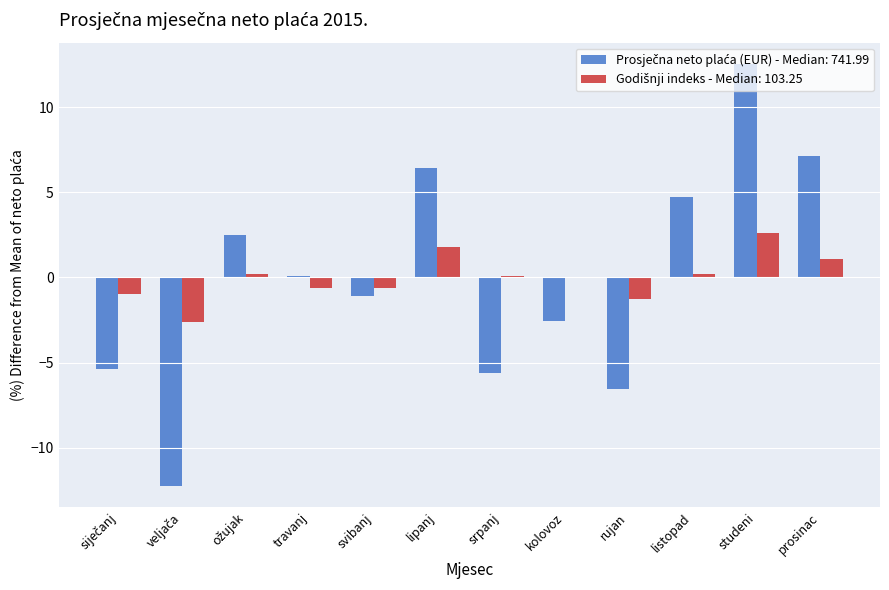

What is the total value across all series at rujan?

-7.8